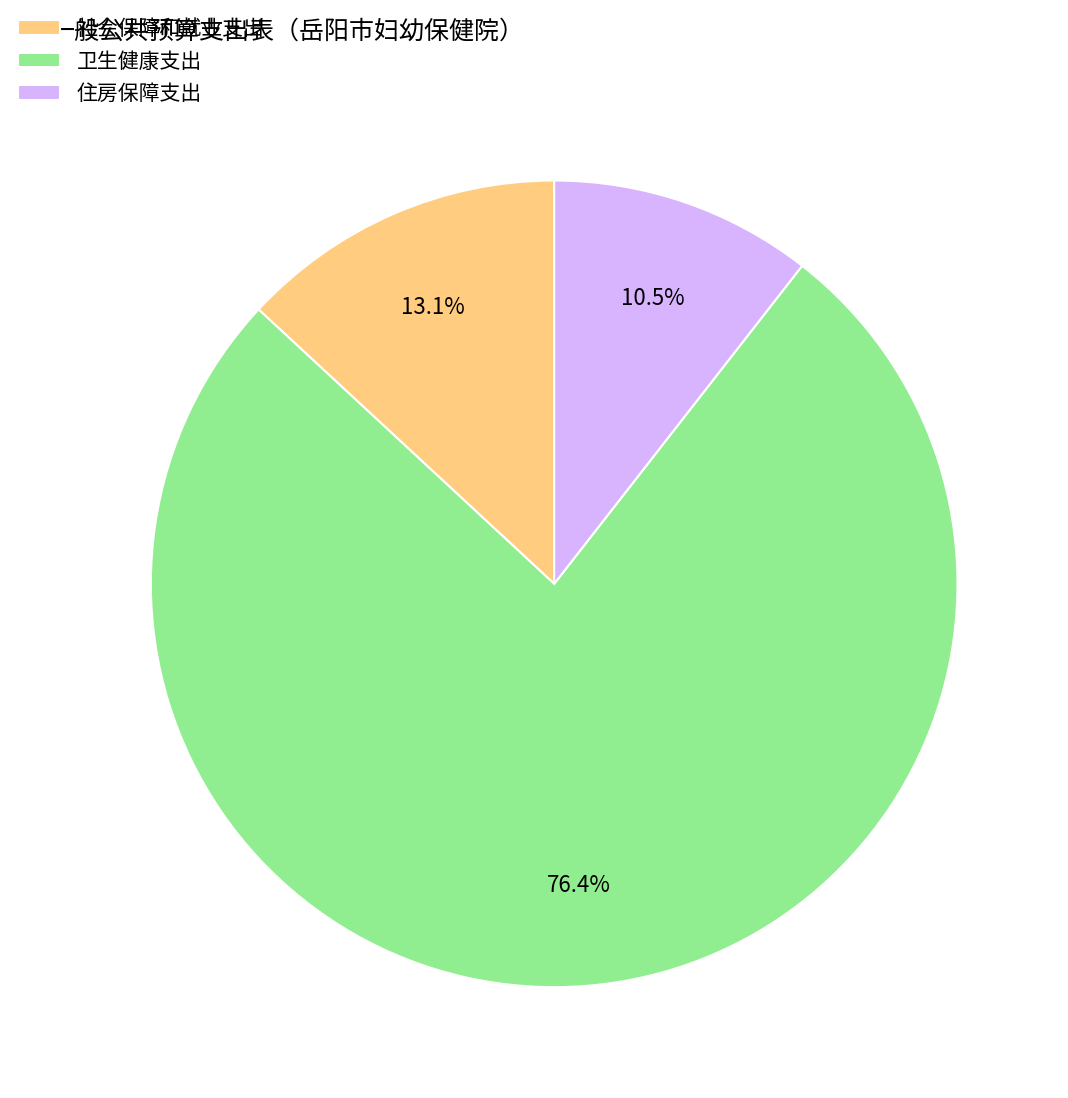

What is the largest slice in the pie chart?

卫生健康支出